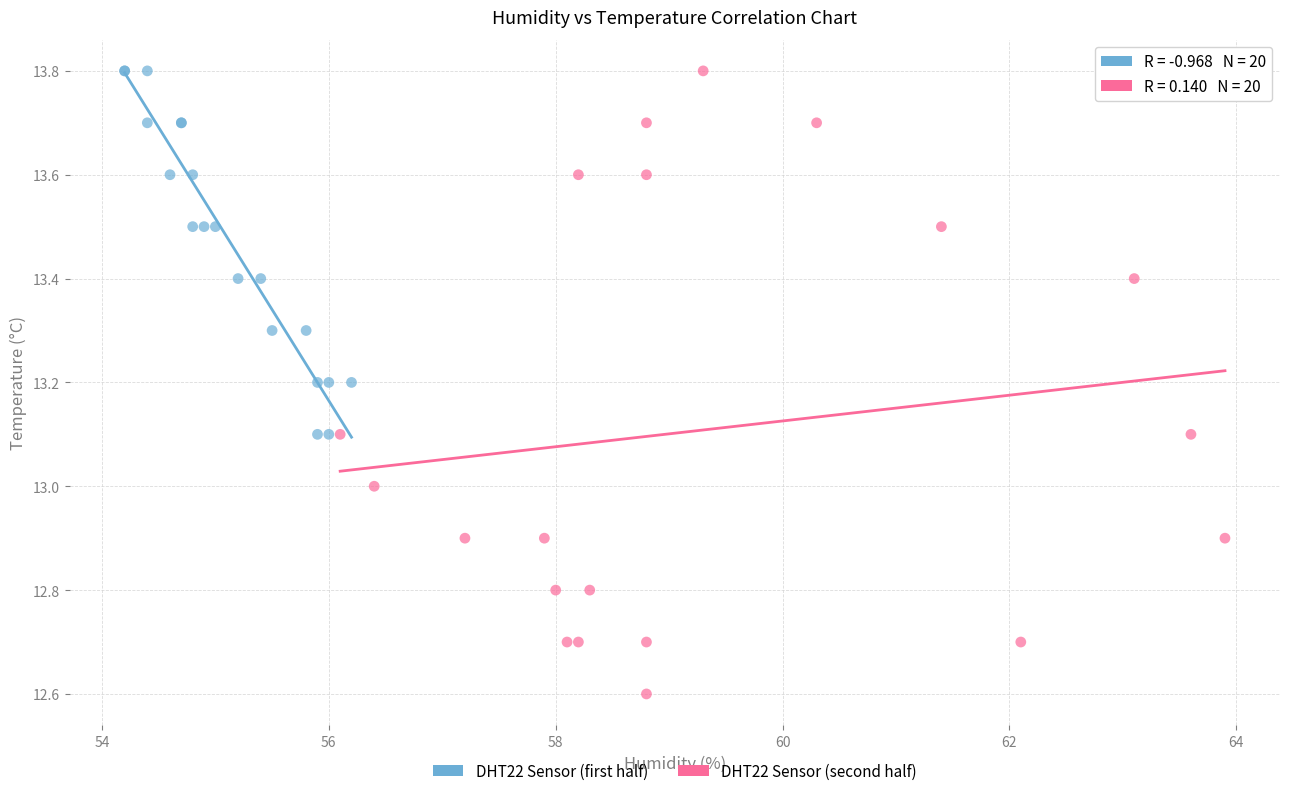

Which series has the largest Y range (max minus min)?

DHT22 Sensor (second half)